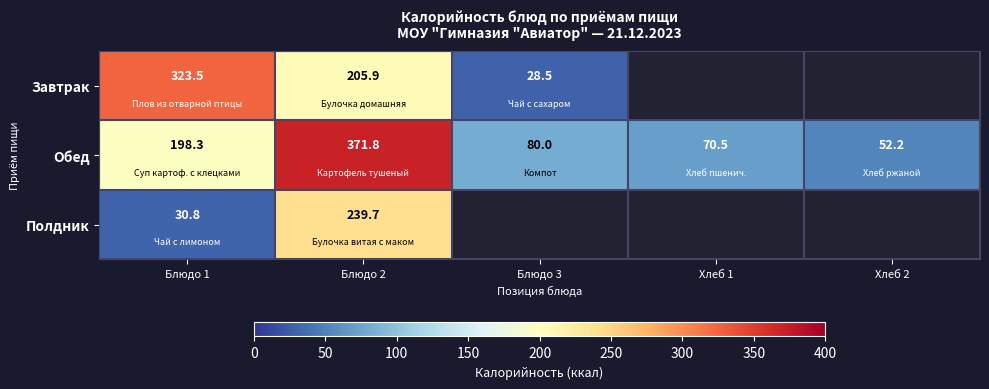

Which category has the highest value in the Обед series?

Блюдо 2